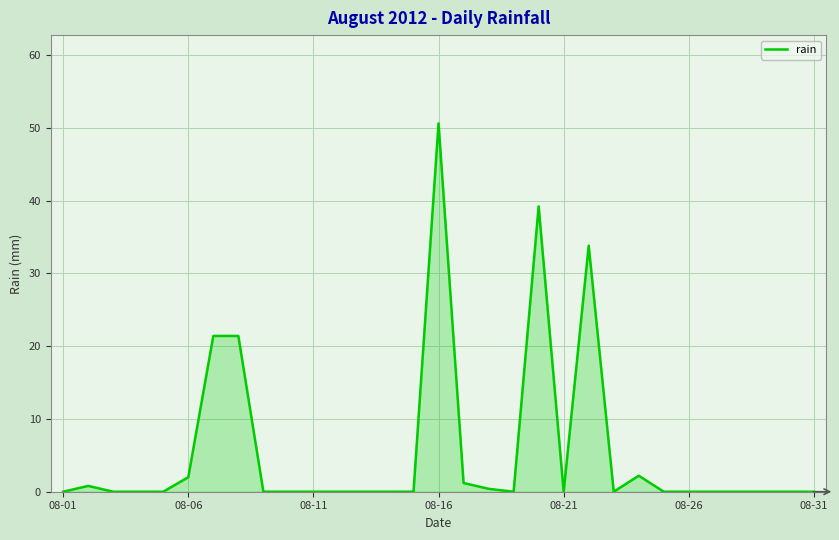

What is the difference between the maximum and minimum values?

50.6